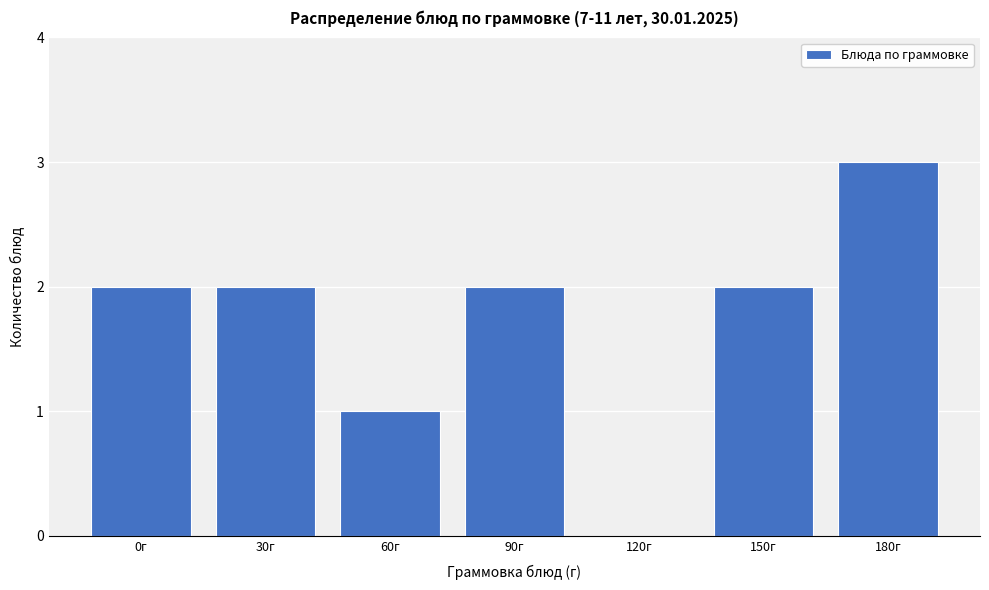

Reading left to right, transcribe all the data shown in this chart.

0г=2	30г=2	60г=1	90г=2	120г=0	150г=2	180г=3